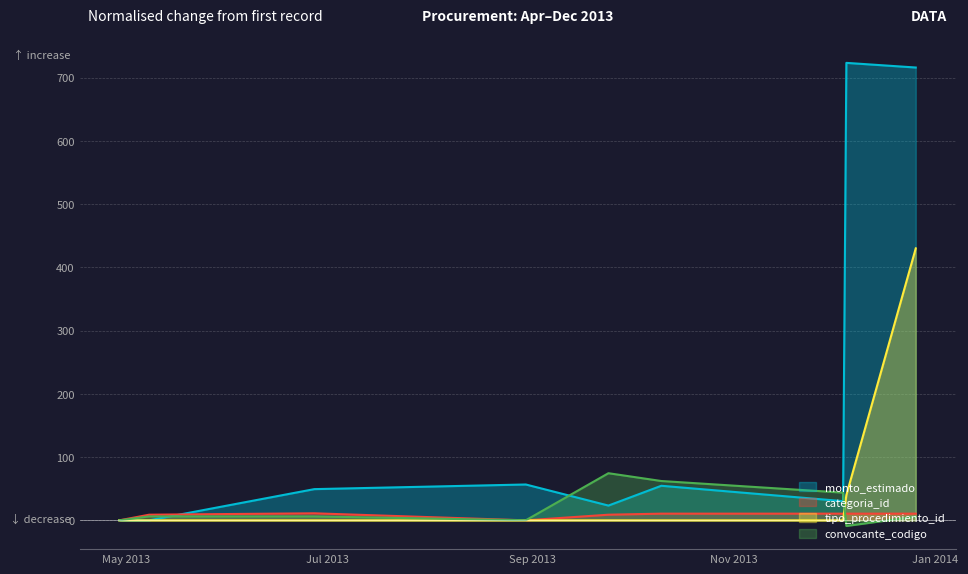

How many values in the categoria_id series exceed 10?

5